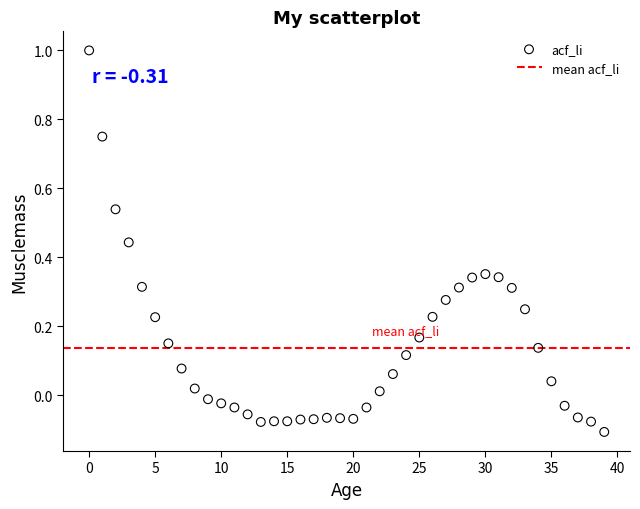

What is the range of Y values (max minus min)?

1.1